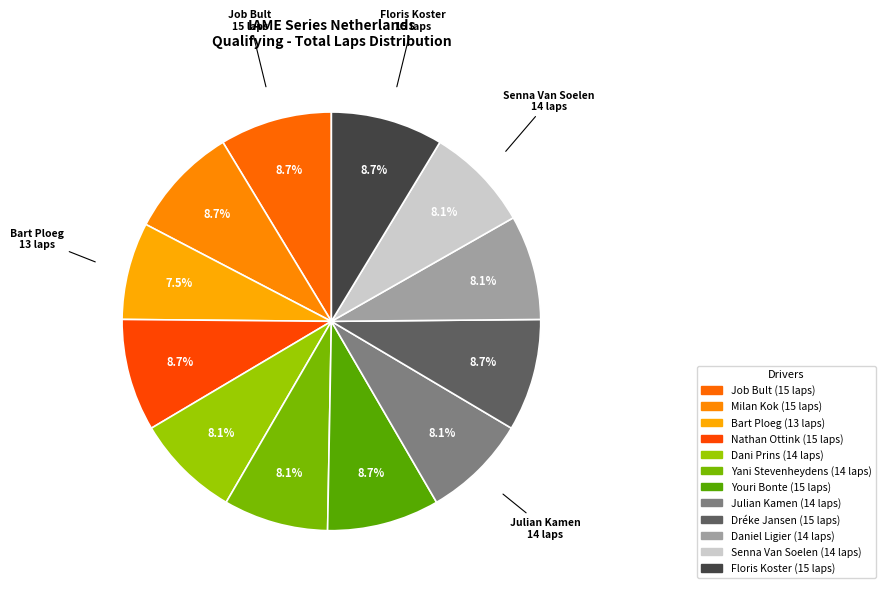

What is the ratio of the value at Daniel Ligier to the value at Youri Bonte?

0.9